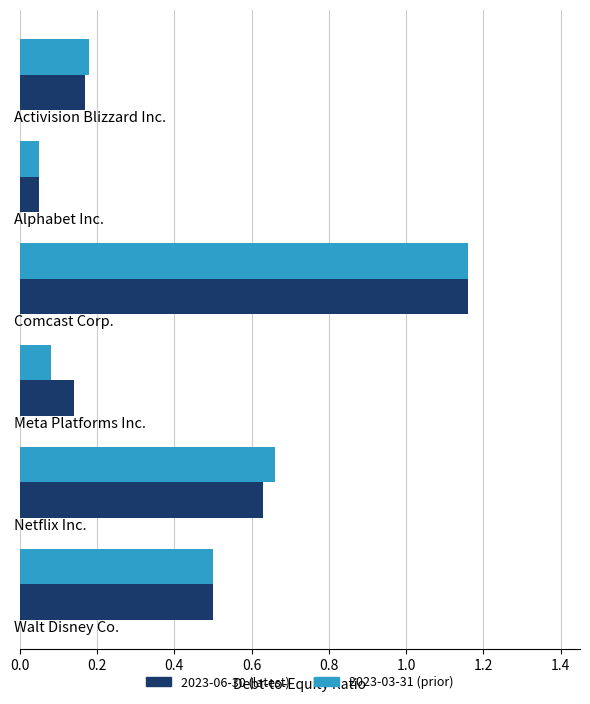

What is the average value of the 2023-03-31 (prior) series?

0.4